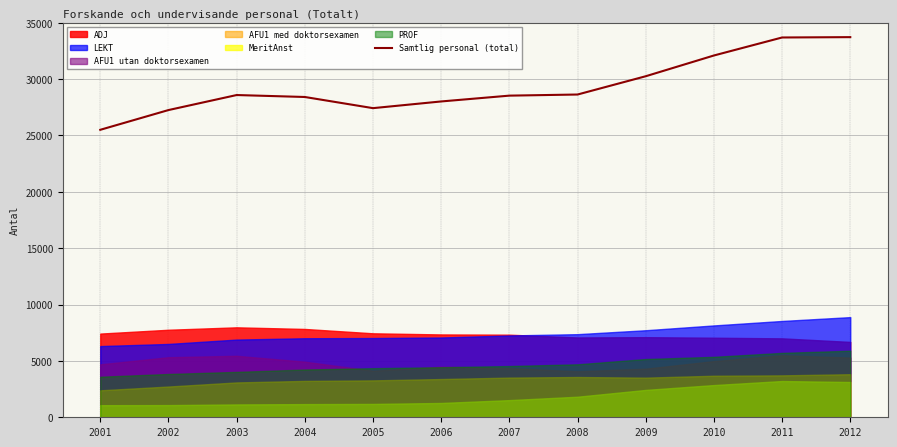

At which category does the data reach its first local valley?

2005